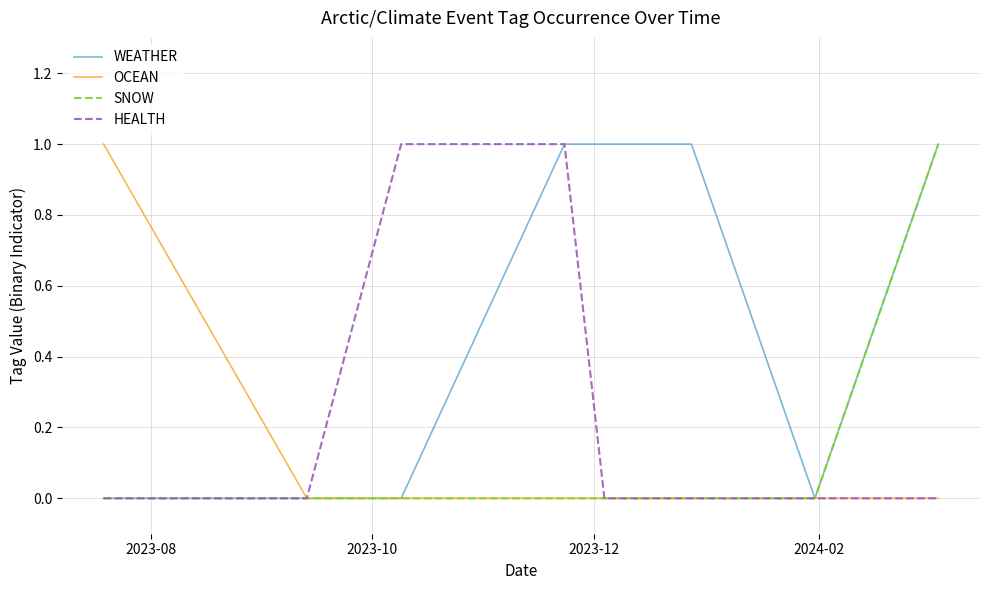

Which series has the largest total across all categories?

WEATHER